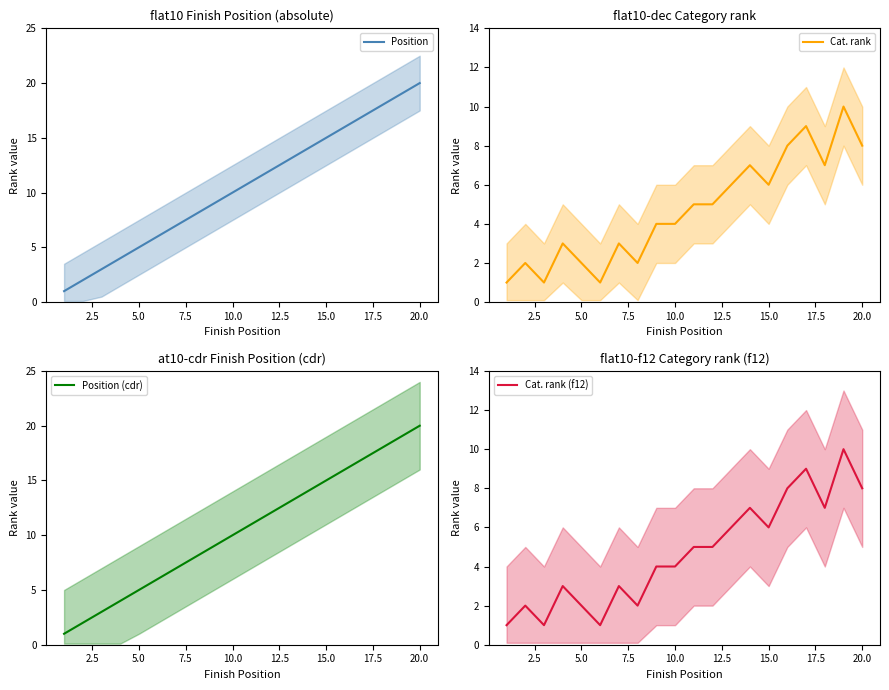

Which series has the largest total across all categories?

Position